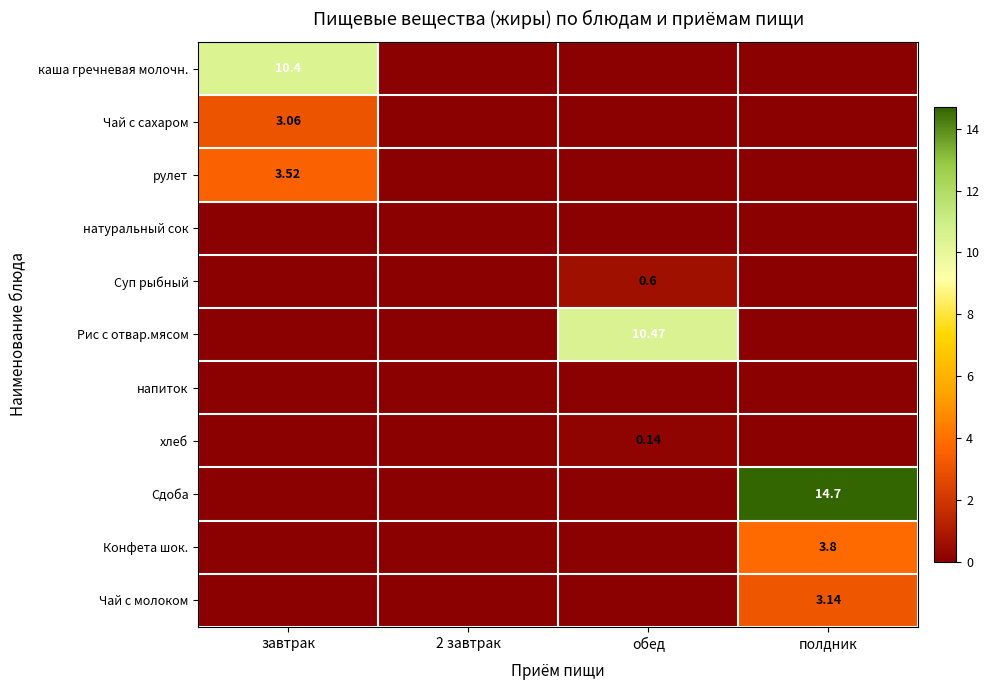

At which category is the sum across all series the highest?

полдник